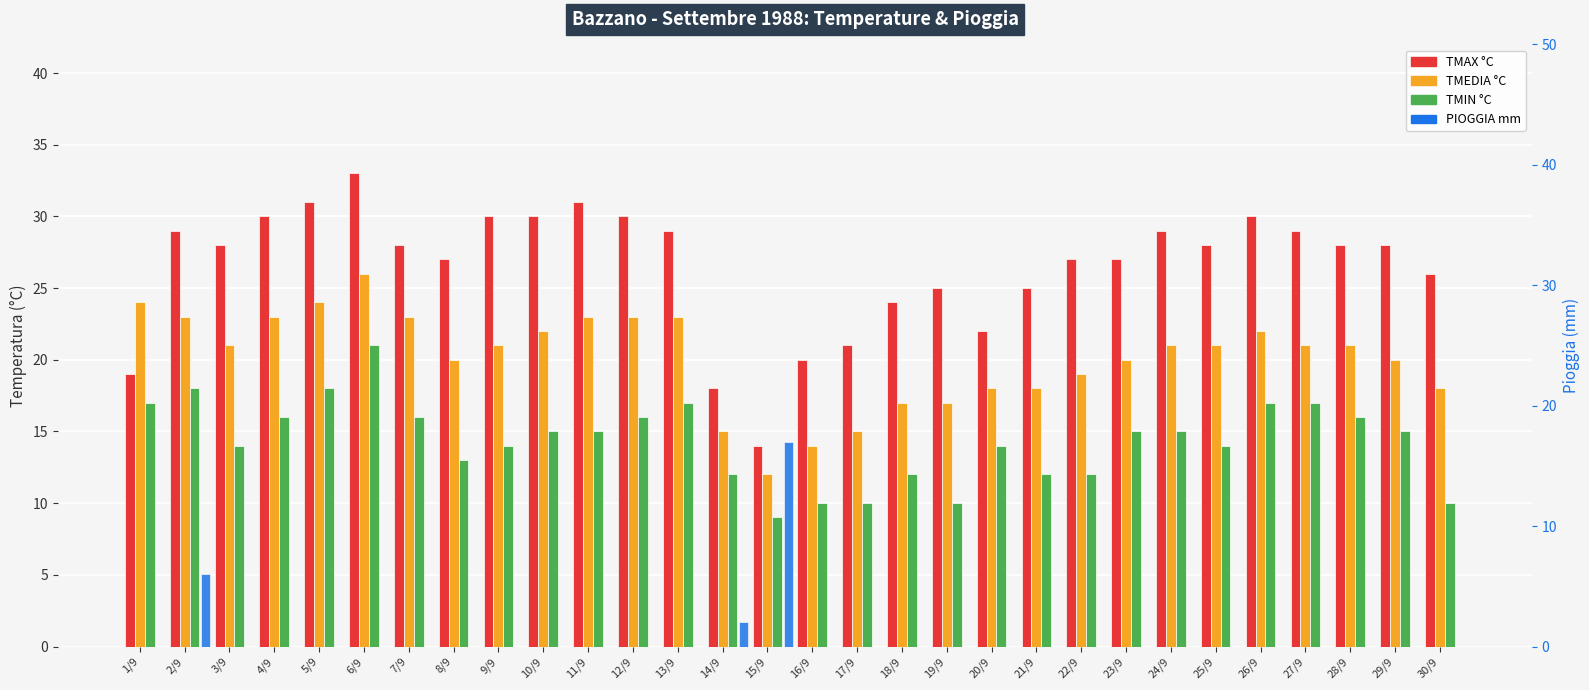

Which category has the lowest value across all series?

1/9